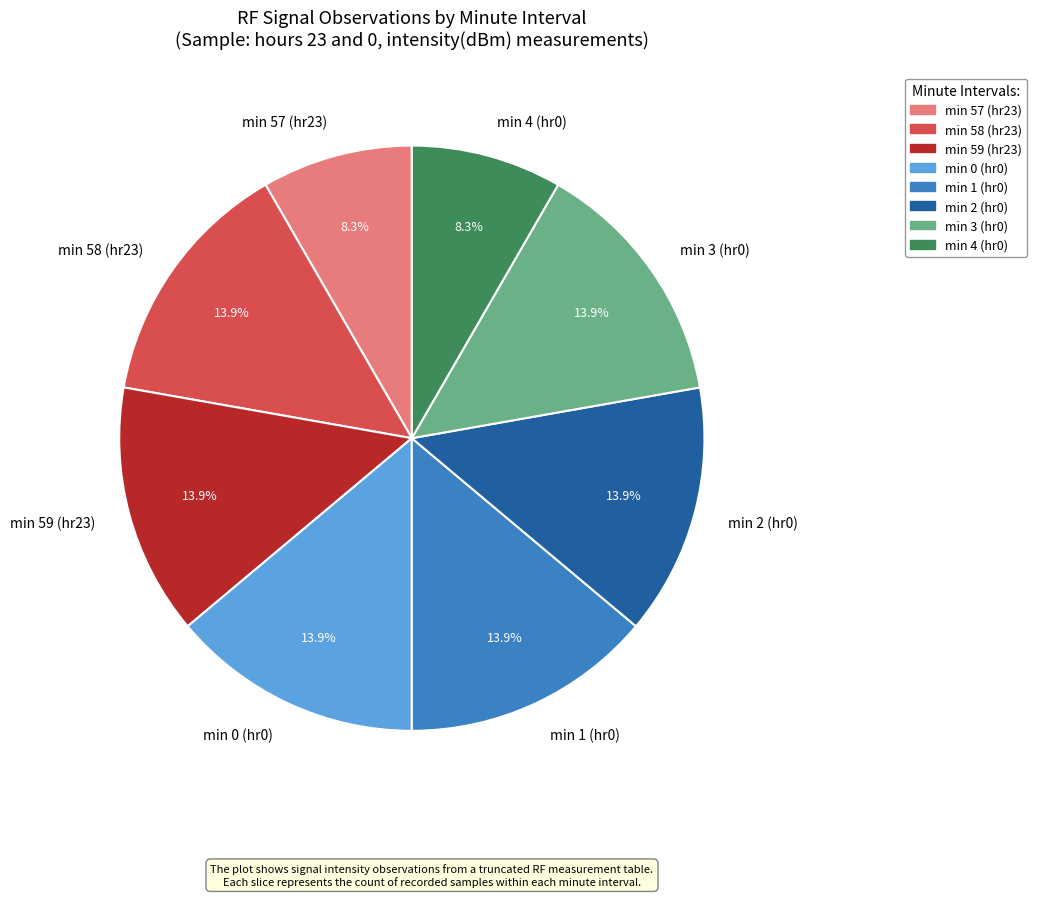

What percentage is NOT represented by min 2 (hr0)?

86.1%